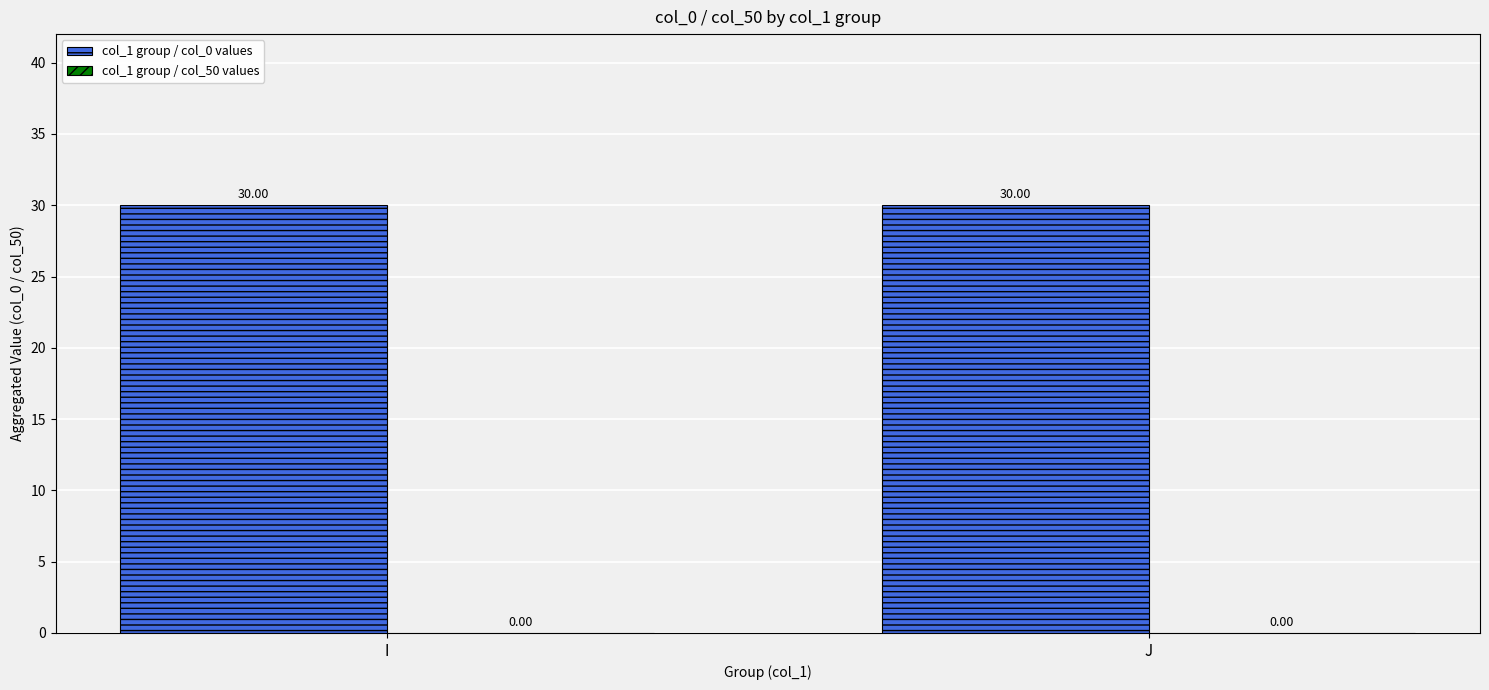

At how many categories does at least one series exceed 27?

2